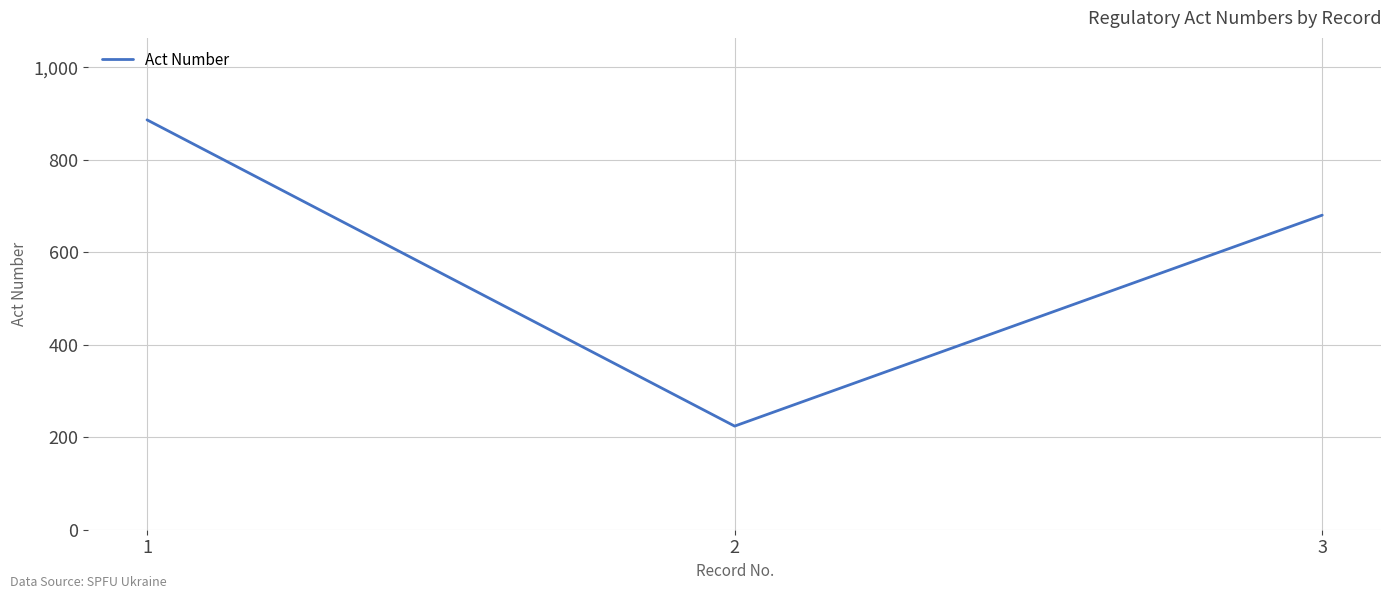

Which category has the lowest value across all series?

2